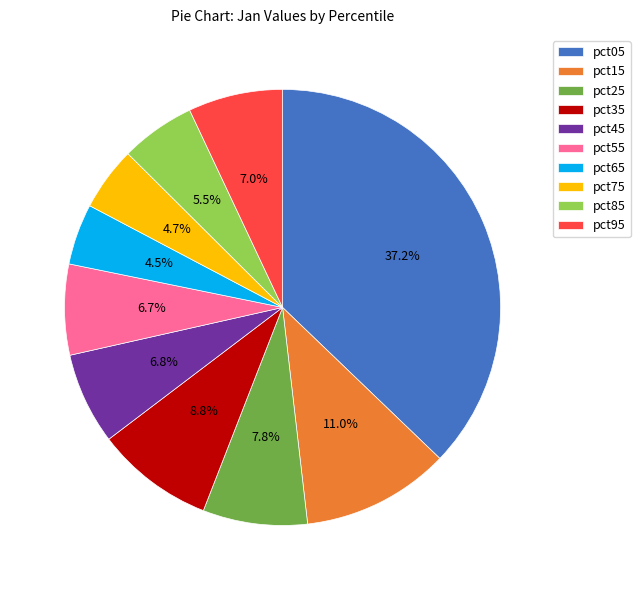

Is the sum of pct65 and pct75 greater than half?

No